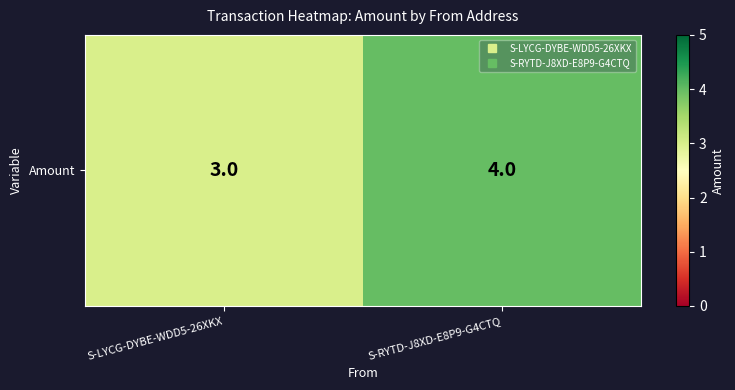

Rank the categories by value from highest to lowest.

S-RYTD-J8XD-E8P9-G4CTQ, S-LYCG-DYBE-WDD5-26XKX